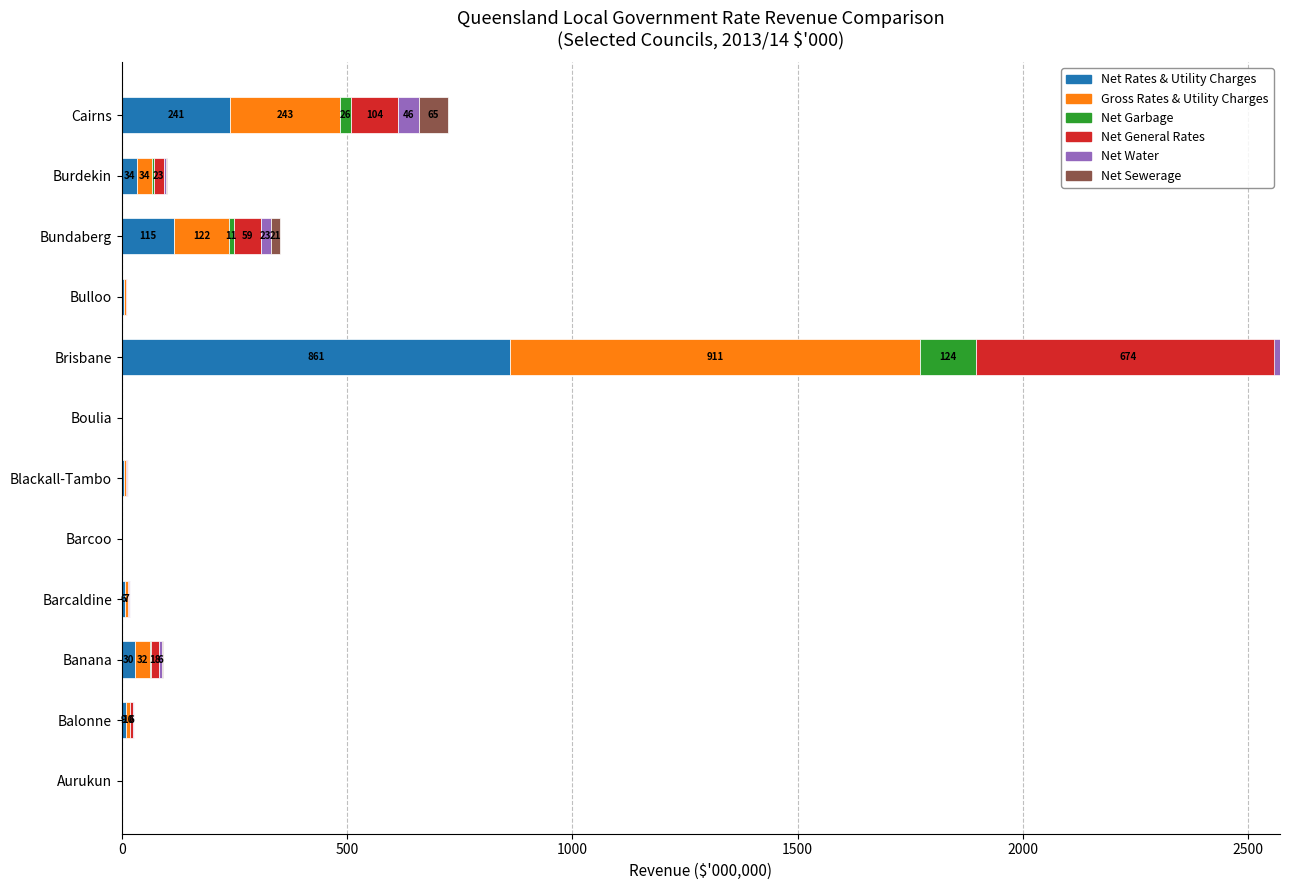

Reading left to right, transcribe all the data shown in this chart.

Net Rates & Utility Charges: 0.5	8.8	30.1	6.0	1.0	4.3	1.2	861.1	4.0	115.4	33.6	240.8
Gross Rates & Utility Charges: 0.5	9.6	32.3	6.6	1.1	4.8	1.3	911.3	4.2	122.2	33.9	243.1
Net Garbage: 0.1	0.6	2.1	0.4	0.0	0.2	0.1	123.7	0.0	11.1	3.1	25.5
Net General Rates: 0.0	5.6	18.2	3.5	0.8	2.7	0.8	674.2	3.8	59.4	22.9	104.2
Net Water: 0.1	1.5	6.1	1.3	0.2	0.7	0.1	-13.9	0.1	23.1	3.5	45.7
Net Sewerage: 0.2	0.9	3.1	0.7	0.0	0.6	0.1	0.0	0.1	20.8	3.4	65.1